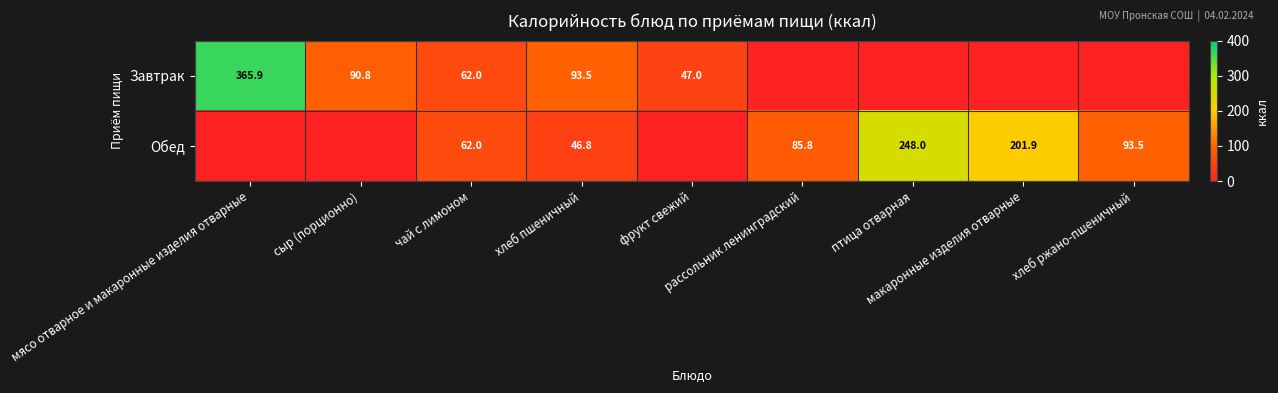

What is the maximum value shown in the chart?

365.9